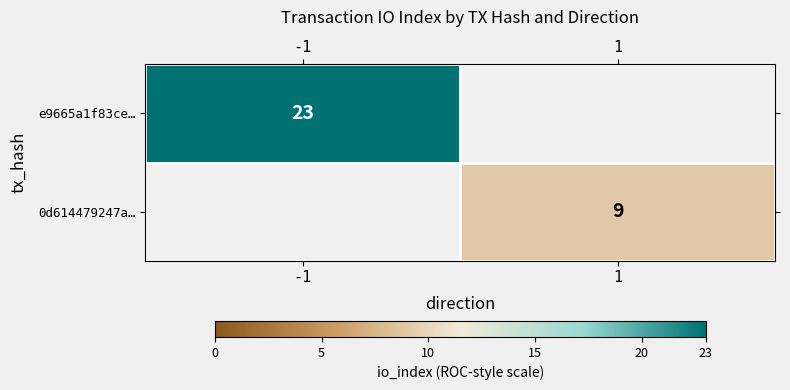

The value of e9665a1f83ce… at -1 is 23. True or false?

True